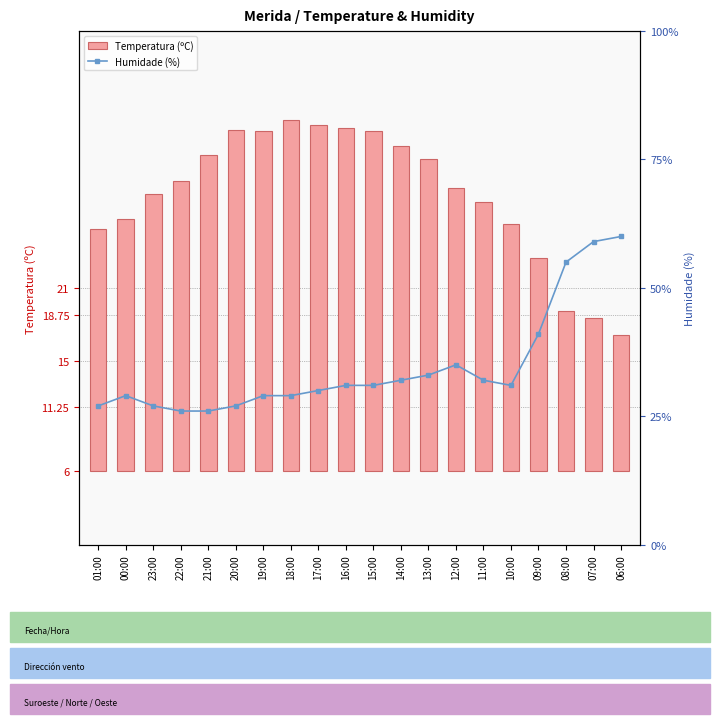

At which label is Humidade (%) closest to 43?

09:00